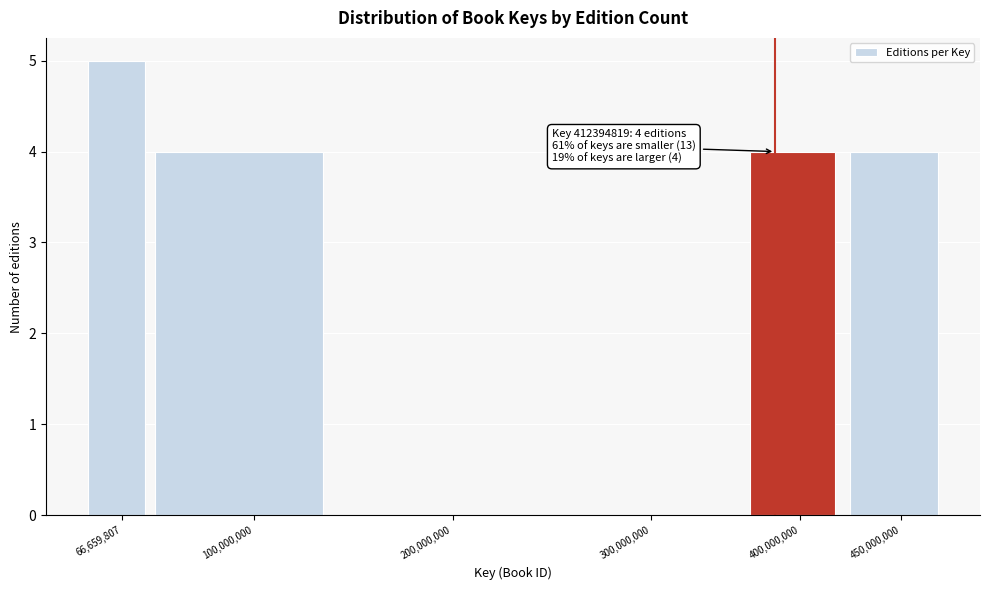

Reading left to right, transcribe all the data shown in this chart.

66,659,807=5	100,000,000=4	200,000,000=0	300,000,000=0	400,000,000=4	450,000,000=4